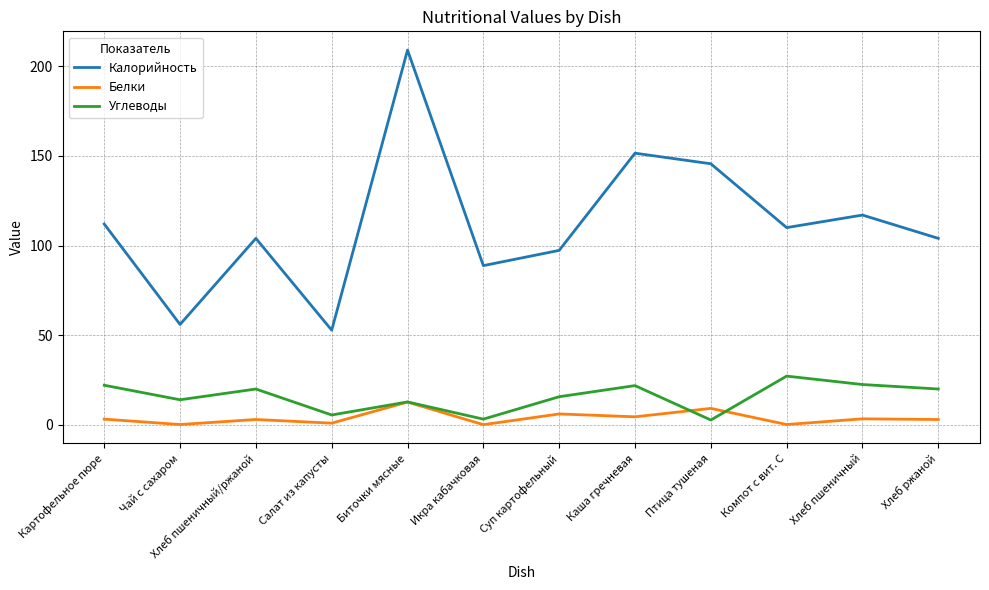

The Белки series shows 6.1 at Суп картофельный. True or false?

True